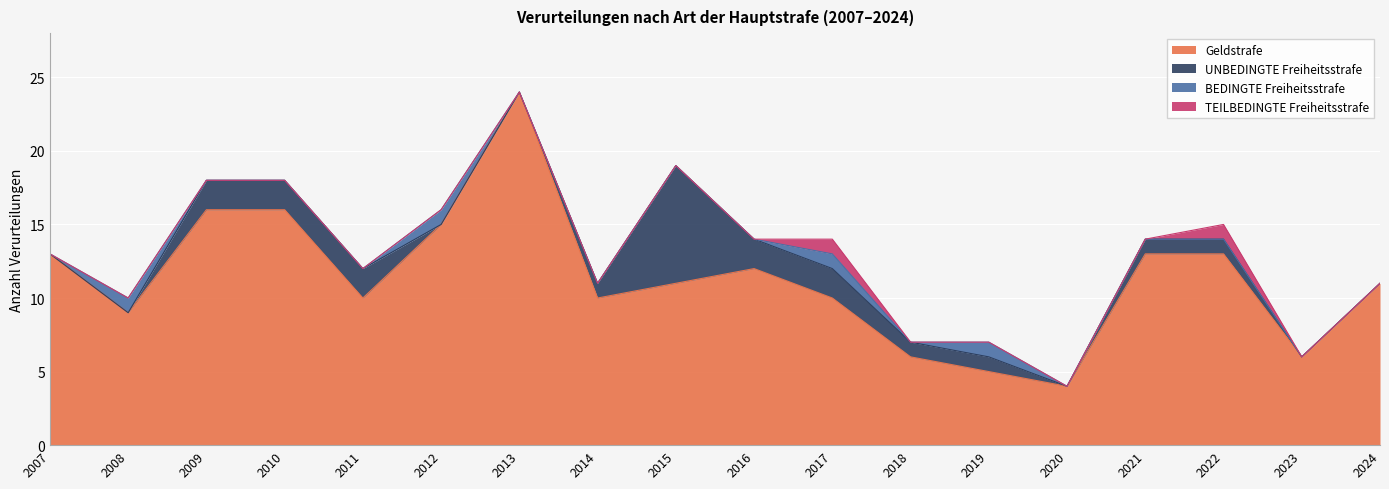

The UNBEDINGTE Freiheitsstrafe series shows 0 at 2021. True or false?

False